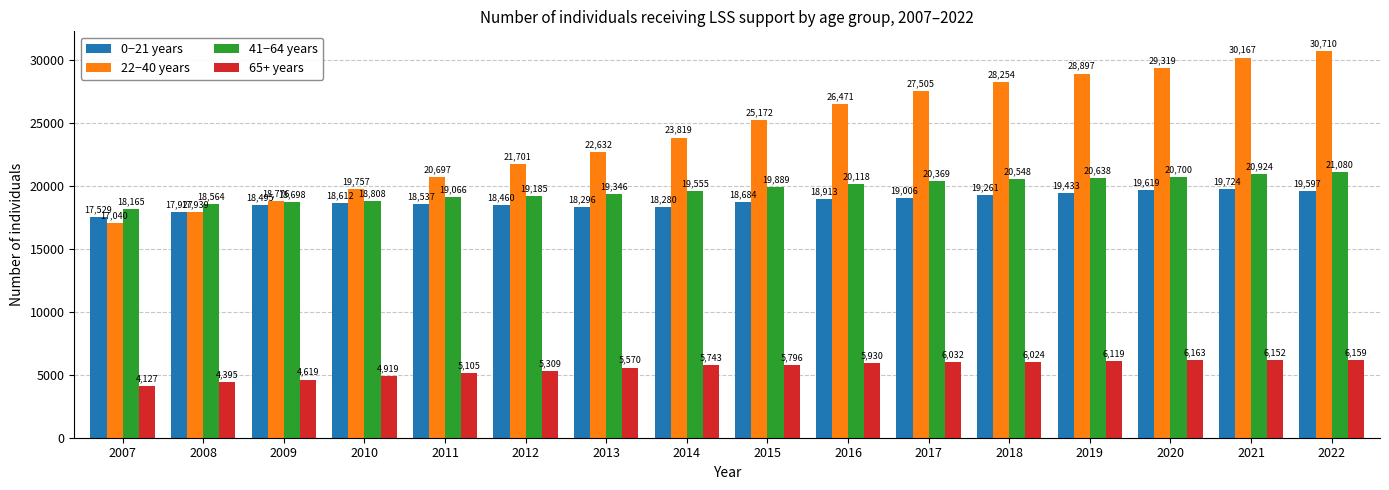

Reading right to left, list all the values displayed in this chart.

0−21 years: 19597	19724	19619	19433	19261	19006	18913	18684	18280	18296	18460	18537	18612	18495	17927	17529
22−40 years: 30710	30167	29319	28897	28254	27505	26471	25172	23819	22632	21701	20697	19757	18776	17939	17040
41−64 years: 21080	20924	20700	20638	20548	20369	20118	19889	19555	19346	19185	19066	18808	18698	18564	18165
65+ years: 6159	6152	6163	6119	6024	6032	5930	5796	5743	5570	5309	5105	4919	4619	4395	4127